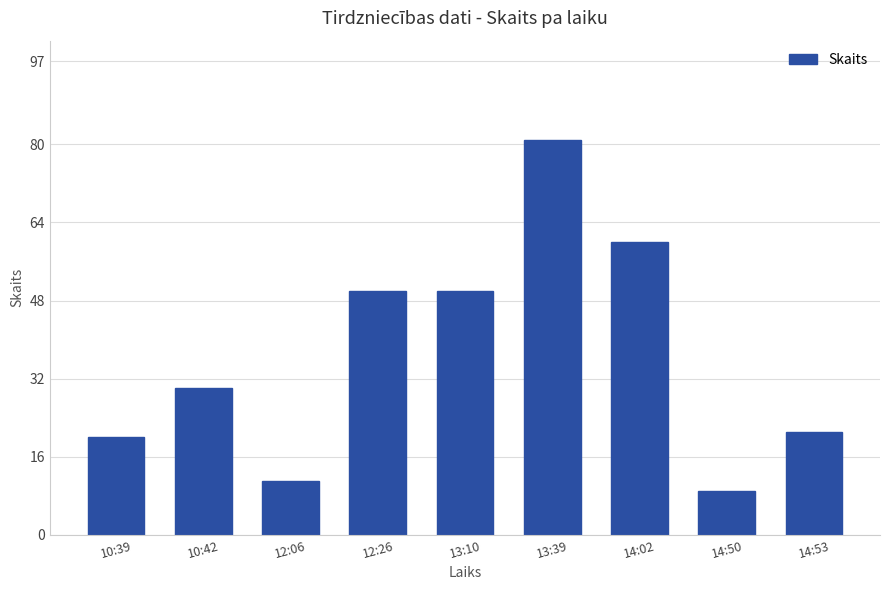

What is the value of the 9th bar from the left?

21